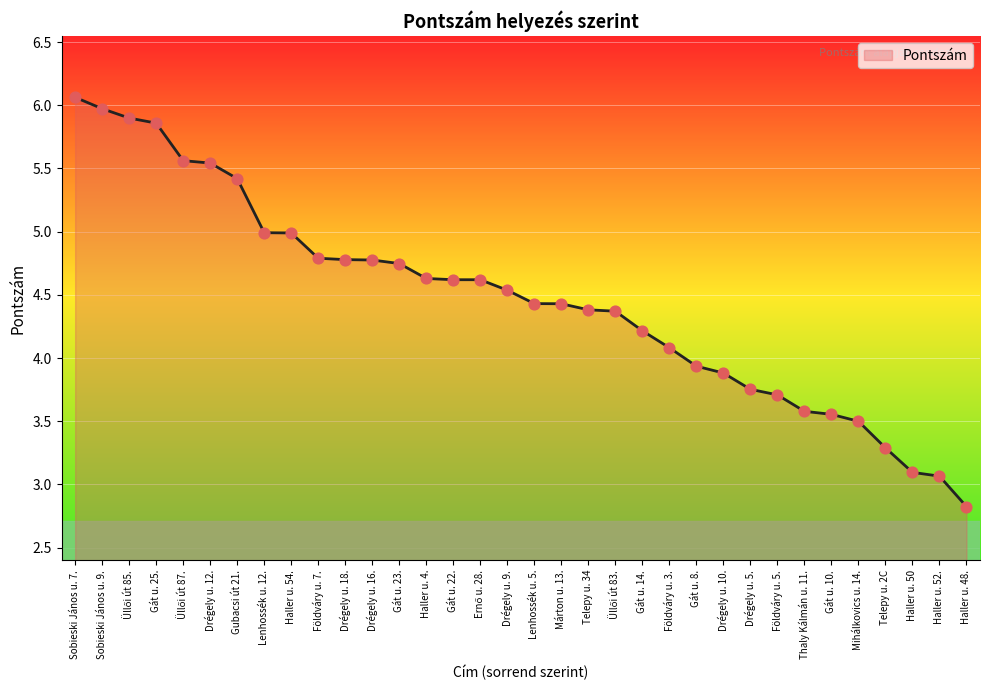

Which has a higher value, Drégely u. 9. or Telepy u. 34?

Drégely u. 9.